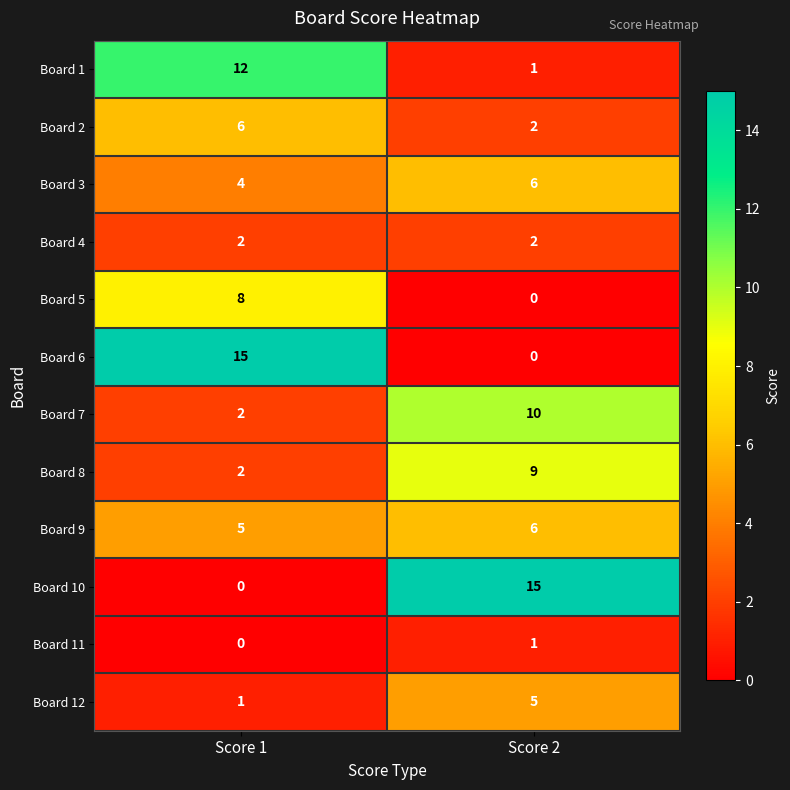

The value of Board 10 at Score 1 is 0. True or false?

True